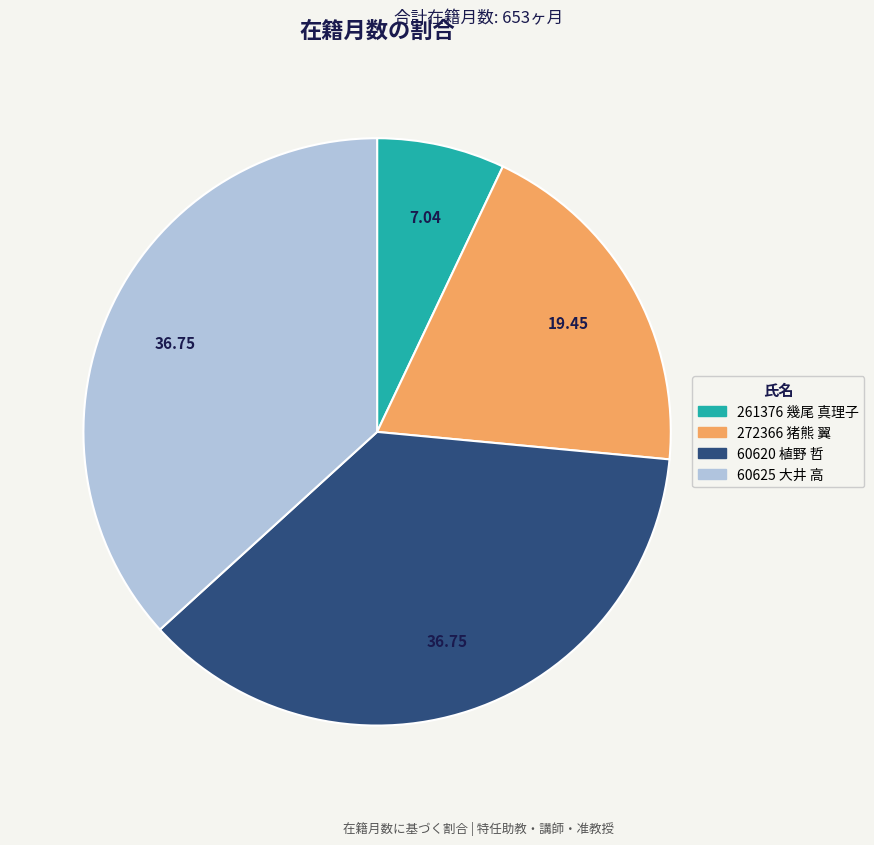

How many segments does this pie chart have?

4